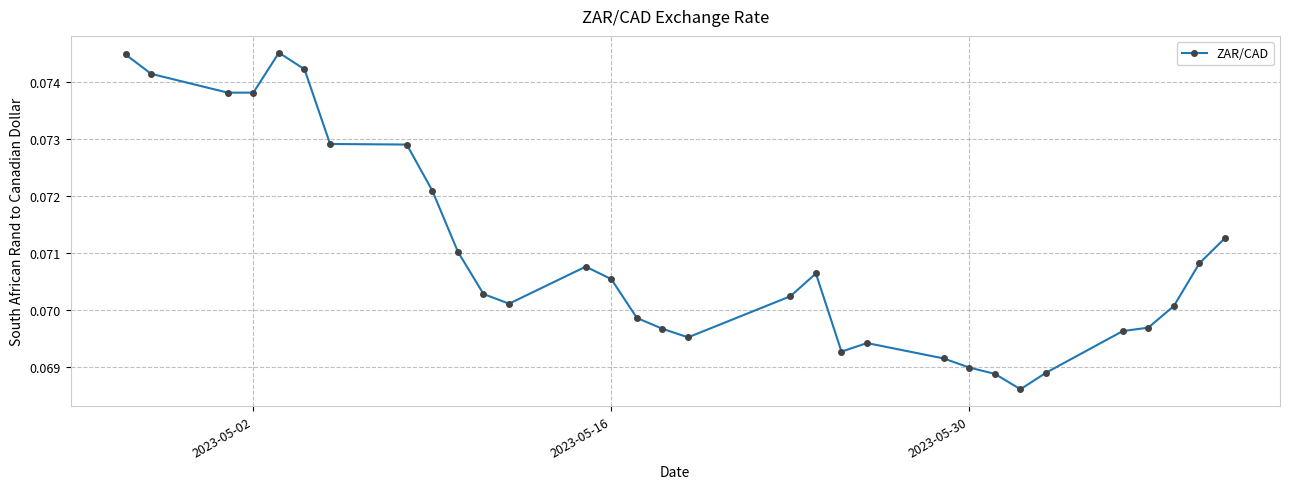

Count the number of categories in the chart.

31